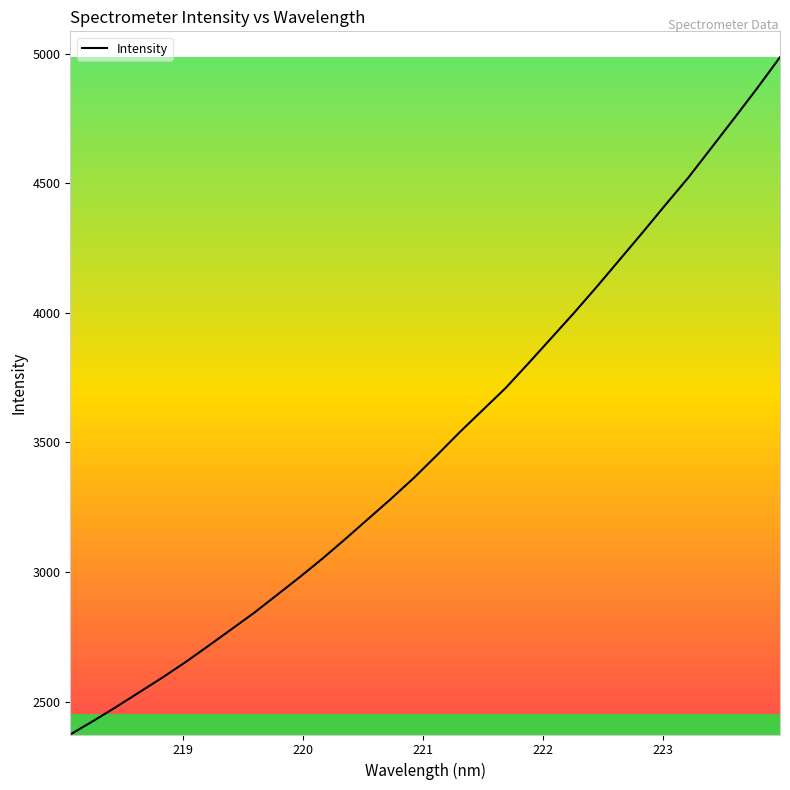

What is the greatest value displayed?

4985.8